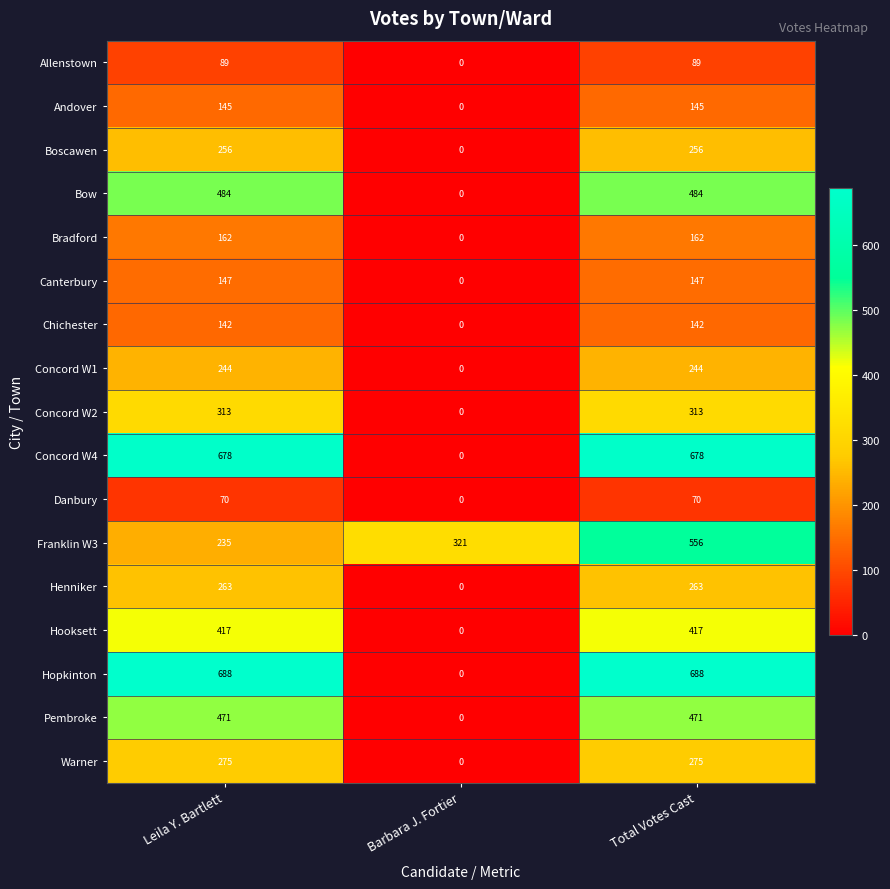

What is the spread (max minus min) of values at Leila Y. Bartlett?

618